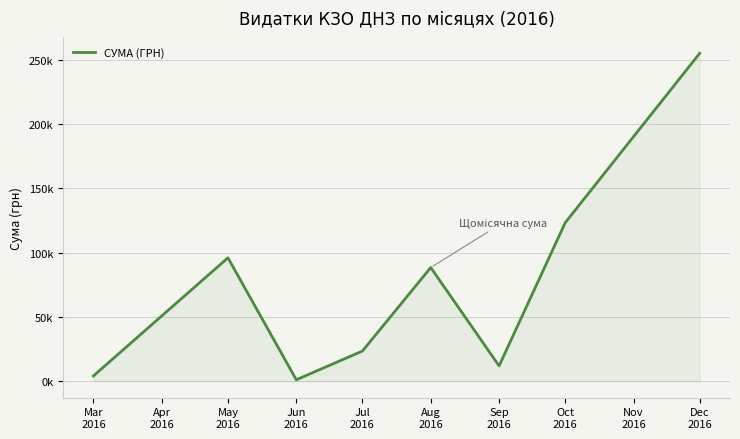

Does the chart have visible grid lines?

Yes